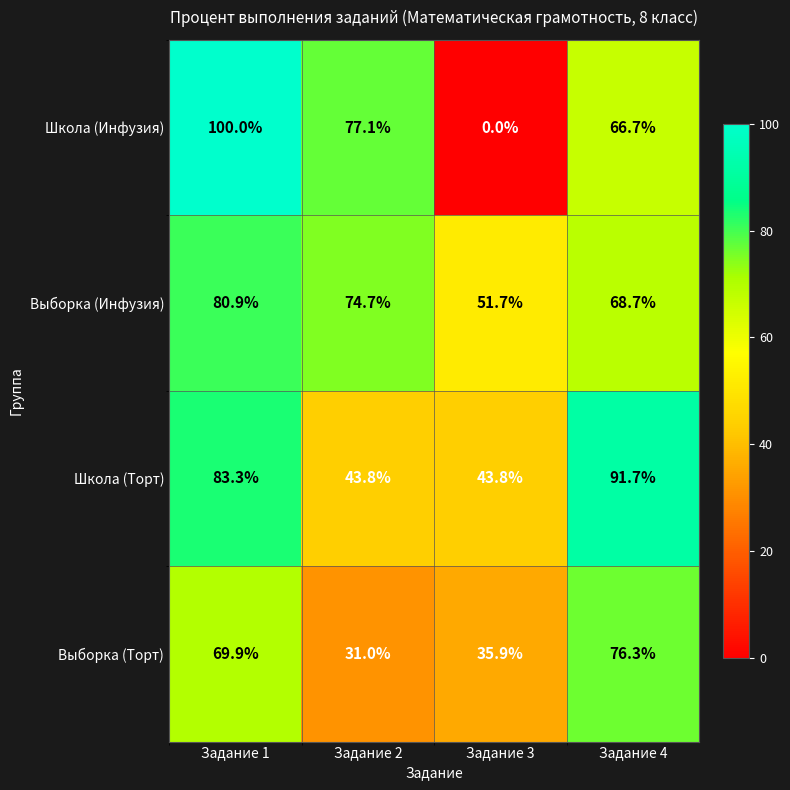

What is the minimum value for Выборка (Торт)?

31.0